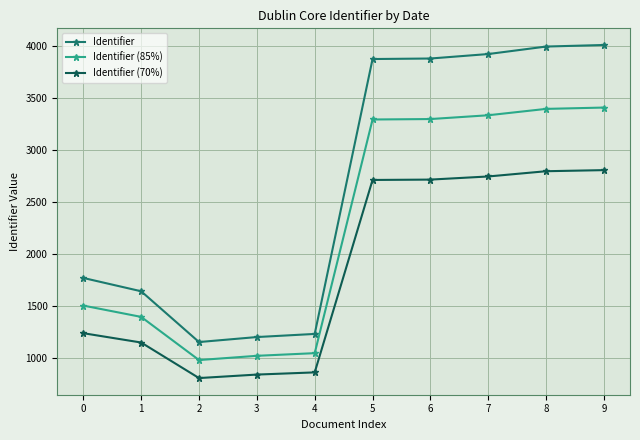

What is the difference between the maximum and minimum values in the Identifier (70%) series?

1998.5